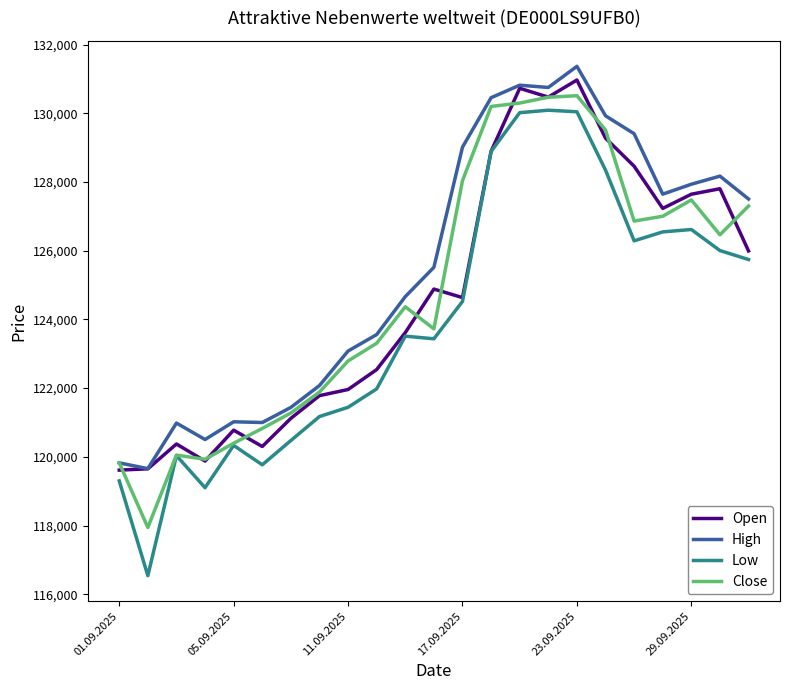

What is the difference between the second highest and second lowest values in the High series?

10995